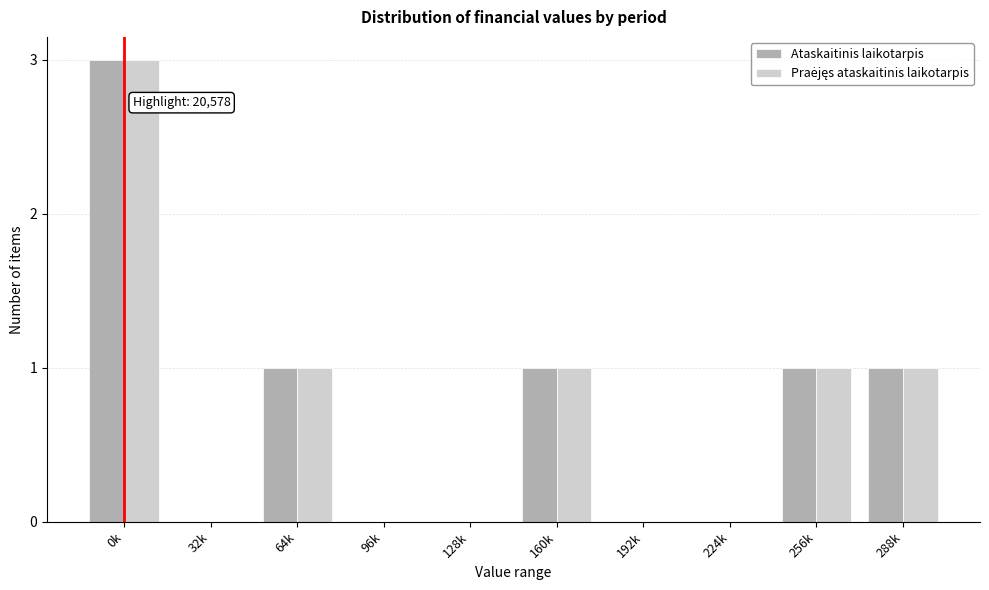

The Ataskaitinis laikotarpis series shows 0 at 192k. True or false?

True